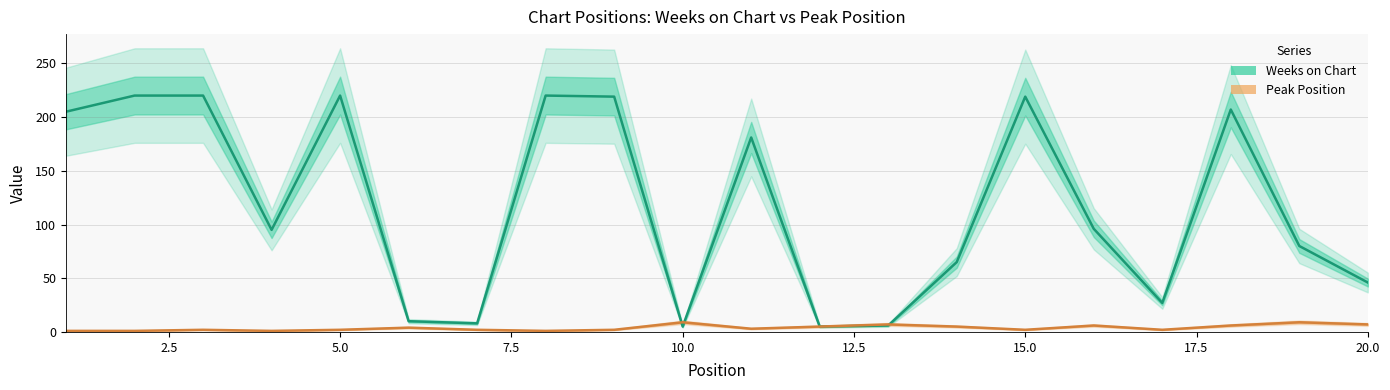

Count the Peak Position values in the range 2 to 6.

12